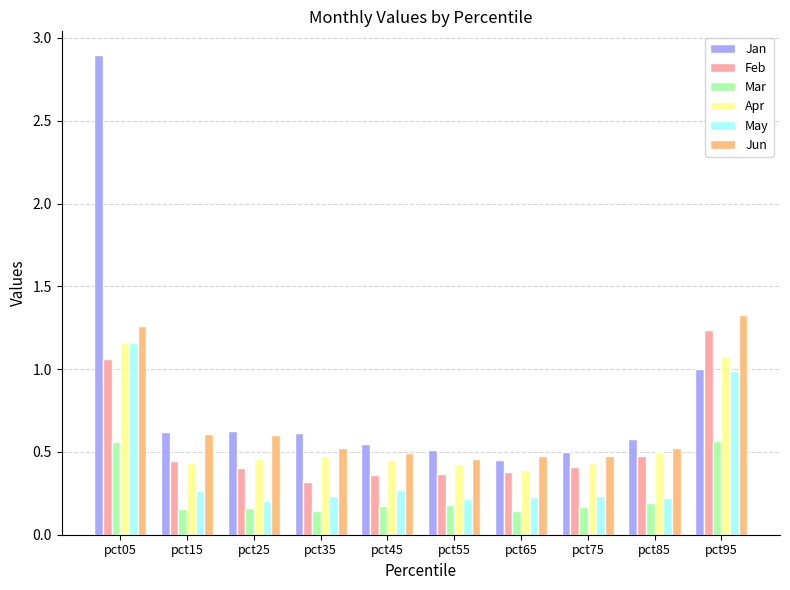

At how many categories does at least one series exceed 0?

10